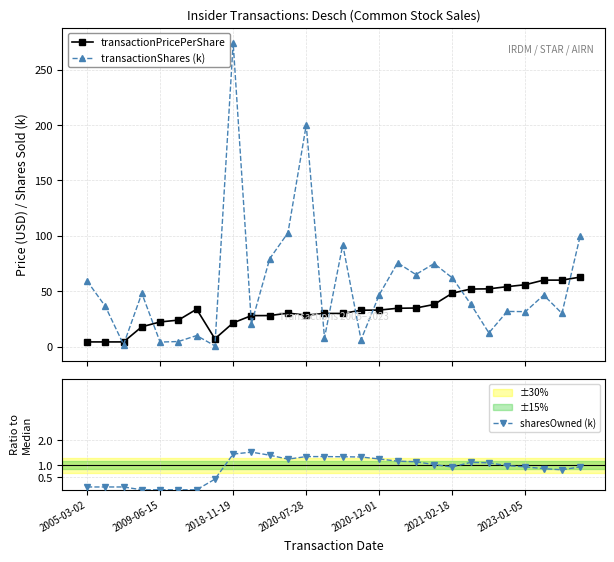

True or false: sharesOwned (k) has more than 1 points higher than both neighbors.

True